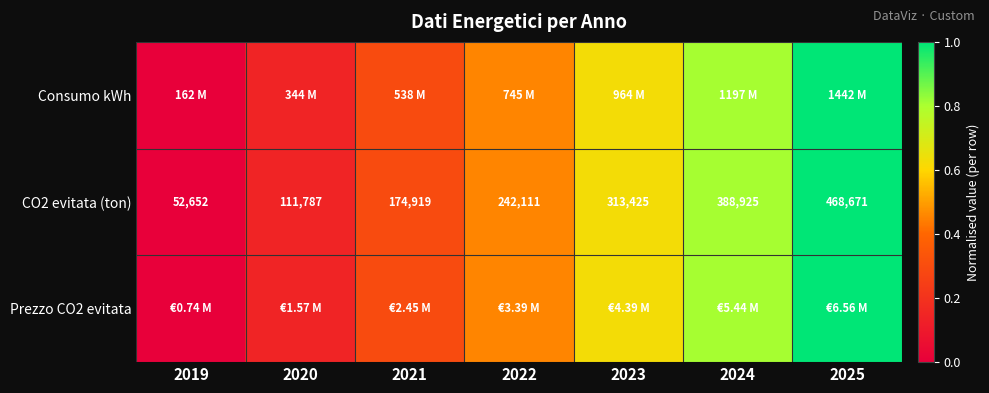

How many data points in CO2 evitata (ton) are less than 242111?

3